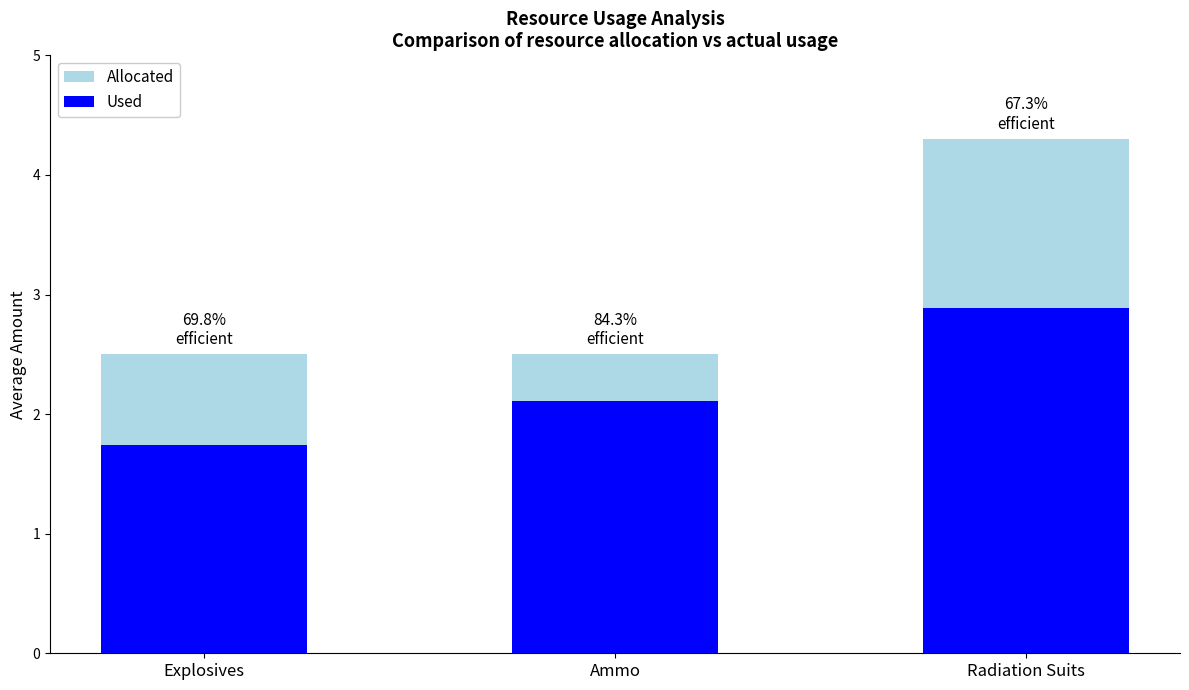

The value of Used at Explosives is 2.5. True or false?

False